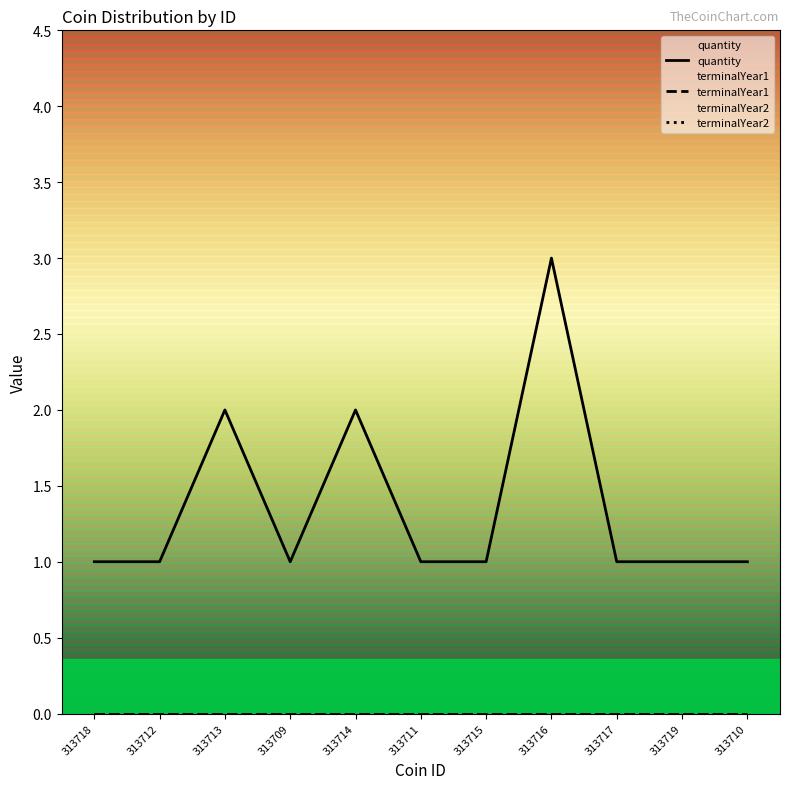

True or false: terminalYear2 and terminalYear1 intersect in this chart.

False